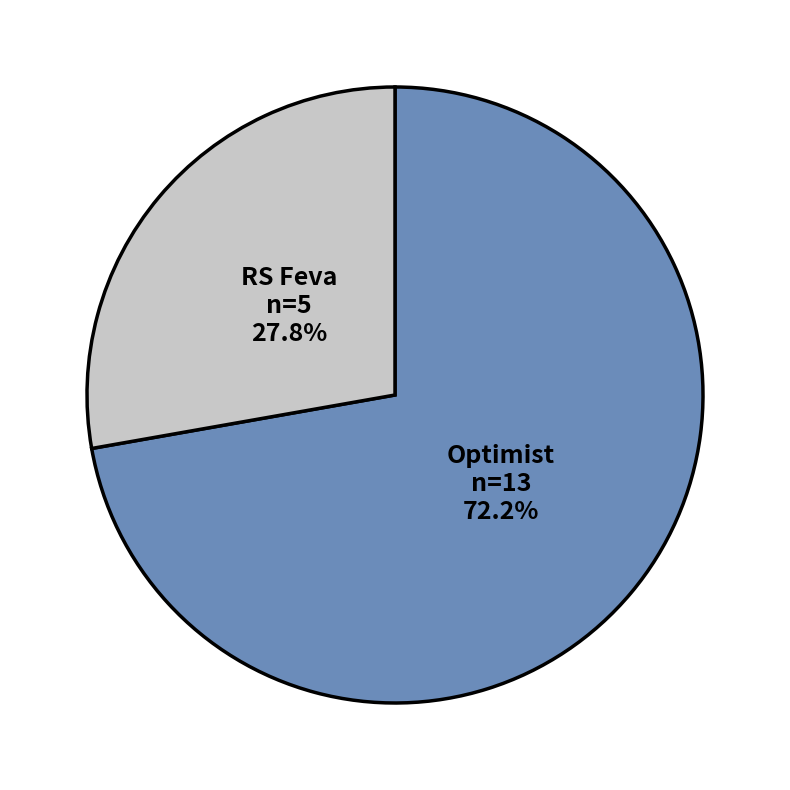

Combined, what portion of the pie is Optimist and RS Feva?

100.0%